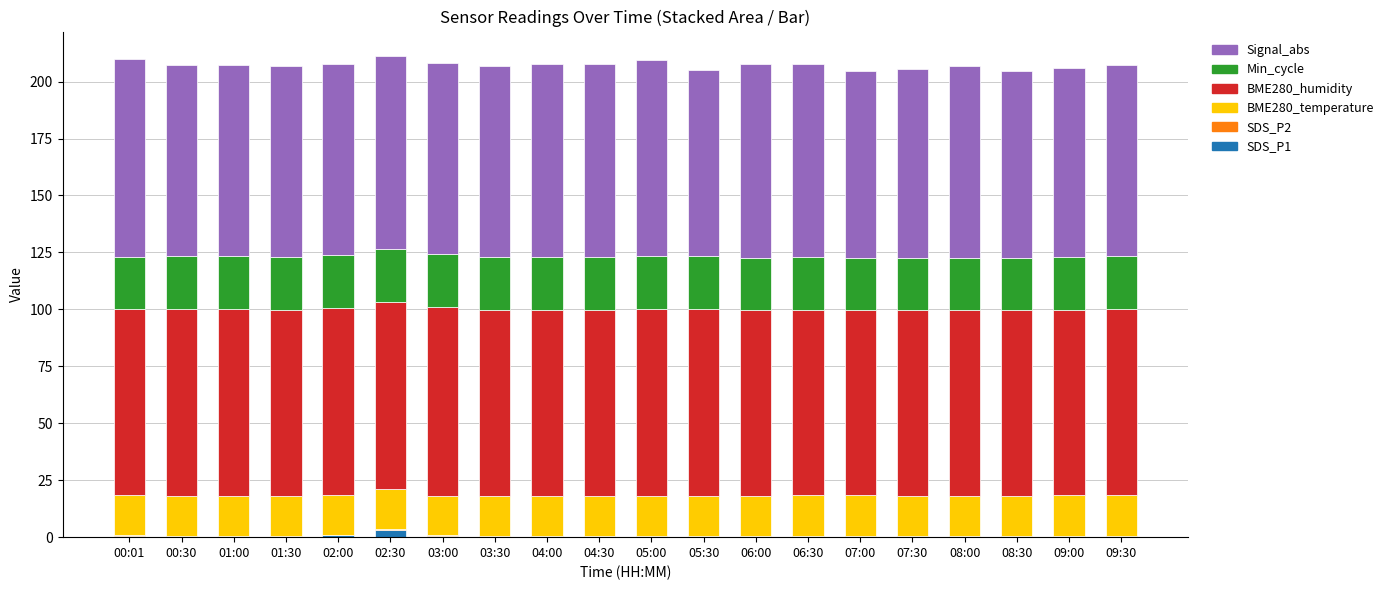

The SDS_P1 series shows 0.2 at 03:30. True or false?

True